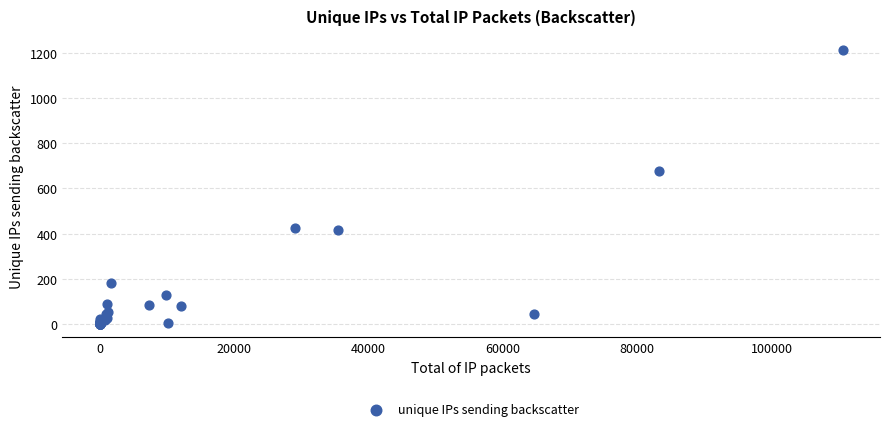

What Y value in the scatter plot is closest to 607?

677